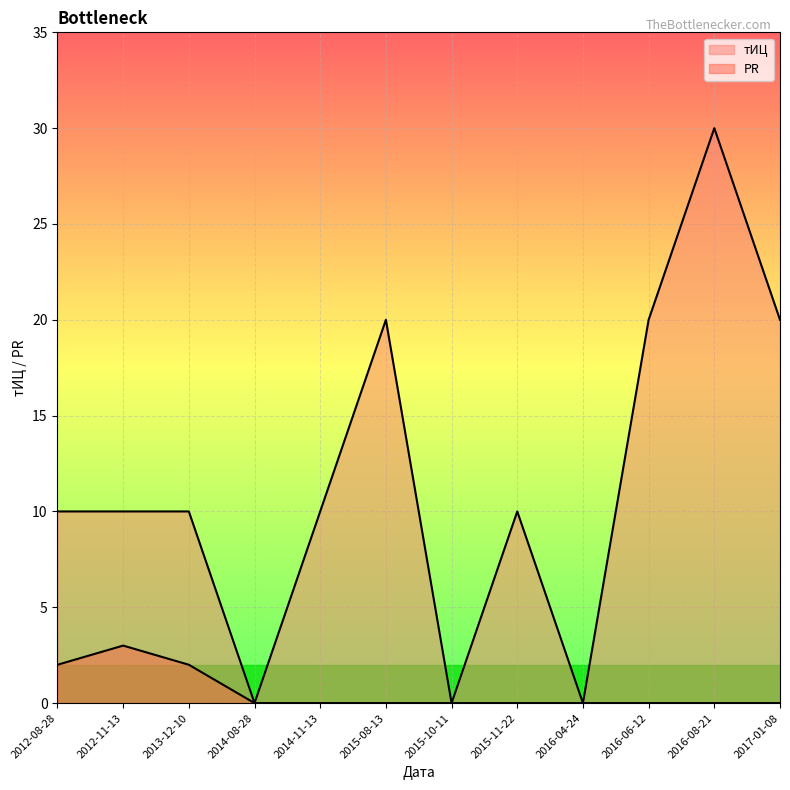

What is the spread (max minus min) of values at 2013-12-10?

8